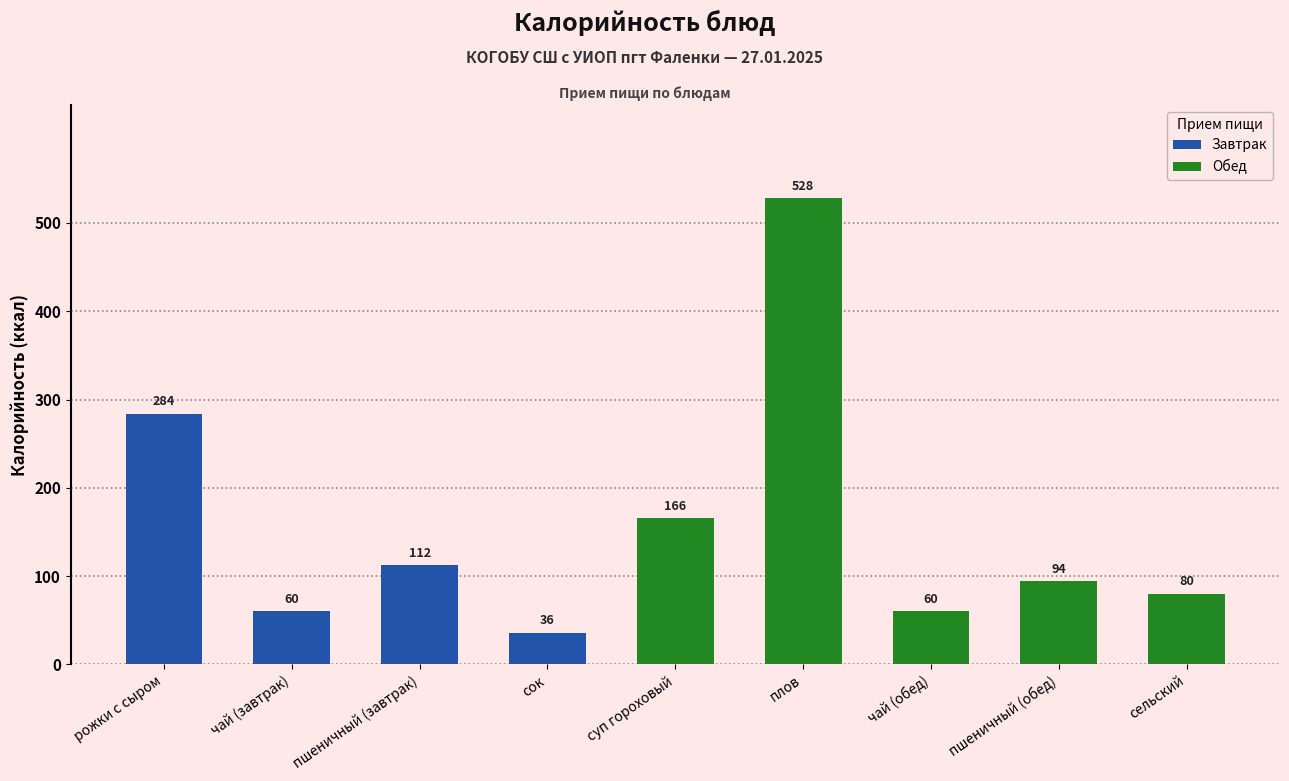

Reading left to right, extract all data points from this chart.

рожки с сыром=284	чай (завтрак)=60	пшеничный (завтрак)=112	сок=36	суп гороховый=166	плов=528	чай (обед)=60	пшеничный (обед)=94	сельский=80